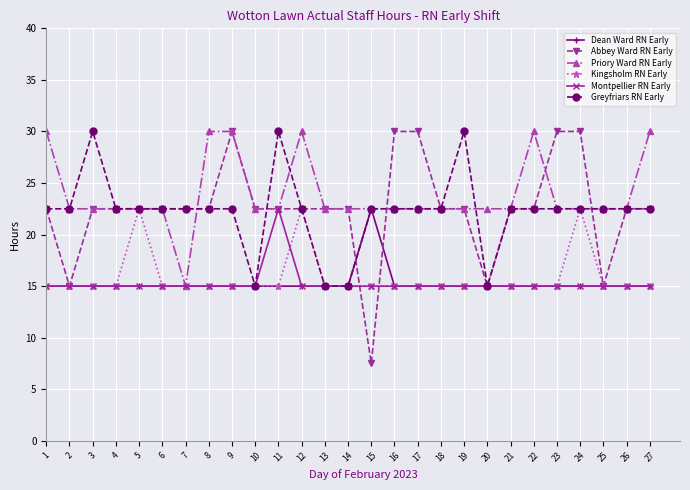

Reading left to right, extract all data points from this chart.

Dean Ward RN Early: 15.0	15.0	15.0	15.0	15.0	15.0	15.0	15.0	15.0	15.0	15.0	15.0	15.0	15.0	22.5	15.0	15.0	15.0	15.0	15.0	15.0	15.0	15.0	15.0	15.0	15.0	15.0
Abbey Ward RN Early: 22.5	15.0	22.5	22.5	22.5	22.5	22.5	22.5	30.0	22.5	22.5	22.5	22.5	22.5	7.5	30.0	30.0	22.5	22.5	15.0	22.5	22.5	30.0	30.0	15.0	22.5	22.5
Priory Ward RN Early: 30.0	22.5	22.5	22.5	22.5	22.5	15.0	30.0	30.0	22.5	22.5	30.0	22.5	22.5	22.5	22.5	22.5	22.5	22.5	22.5	22.5	30.0	22.5	22.5	22.5	22.5	30.0
Kingsholm RN Early: 15.0	15.0	15.0	15.0	22.5	15.0	15.0	15.0	15.0	15.0	15.0	22.5	15.0	15.0	15.0	15.0	15.0	15.0	15.0	15.0	15.0	15.0	15.0	22.5	15.0	15.0	15.0
Montpellier RN Early: 15.0	15.0	15.0	15.0	15.0	15.0	15.0	15.0	15.0	15.0	22.5	15.0	15.0	15.0	15.0	15.0	15.0	15.0	15.0	15.0	15.0	15.0	15.0	15.0	15.0	15.0	15.0
Greyfriars RN Early: 22.5	22.5	30.0	22.5	22.5	22.5	22.5	22.5	22.5	15.0	30.0	22.5	15.0	15.0	22.5	22.5	22.5	22.5	30.0	15.0	22.5	22.5	22.5	22.5	22.5	22.5	22.5